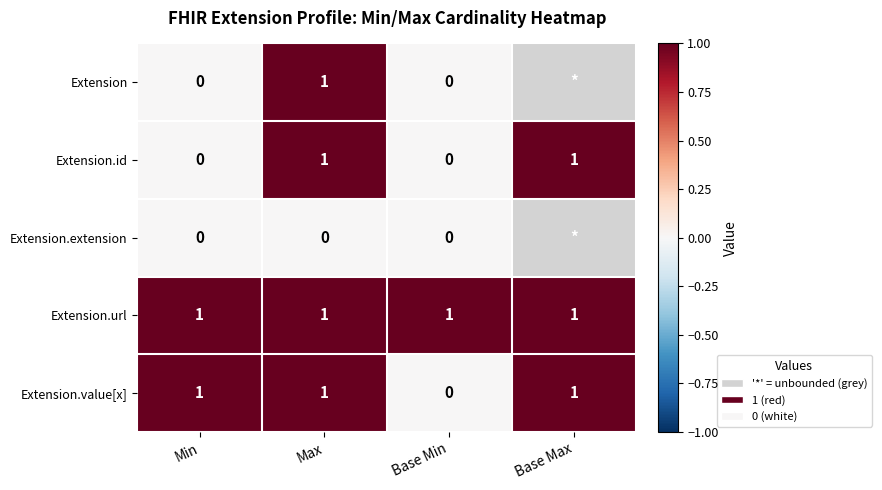

What is the sum of all Extension.url values?

4